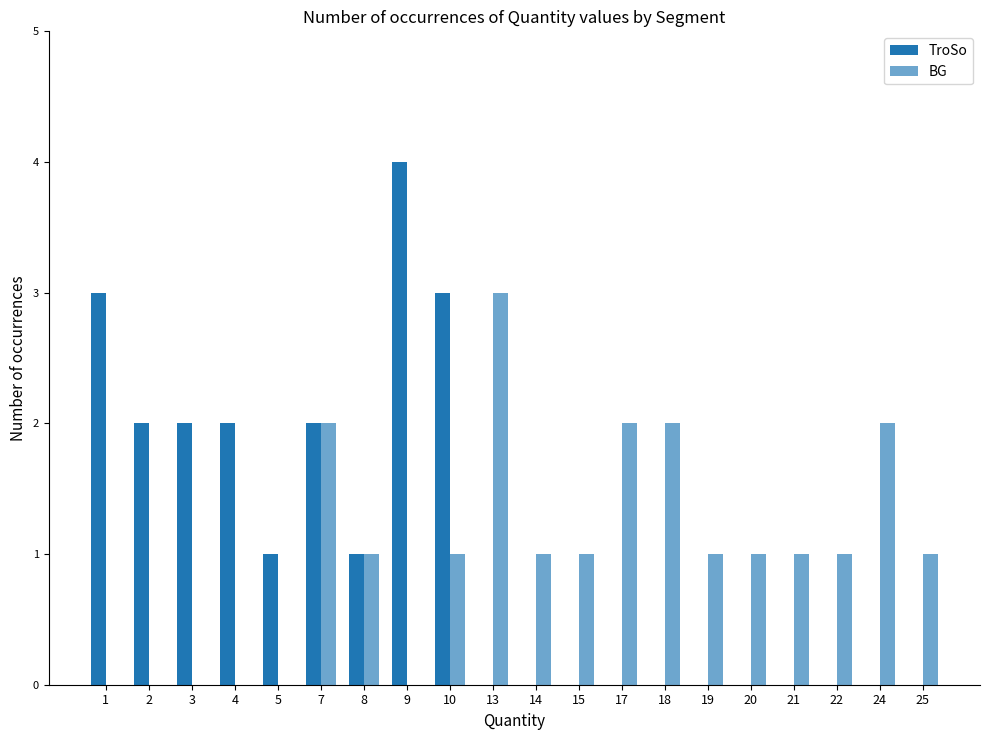

What is the difference between the maximum and minimum values in the BG series?

3